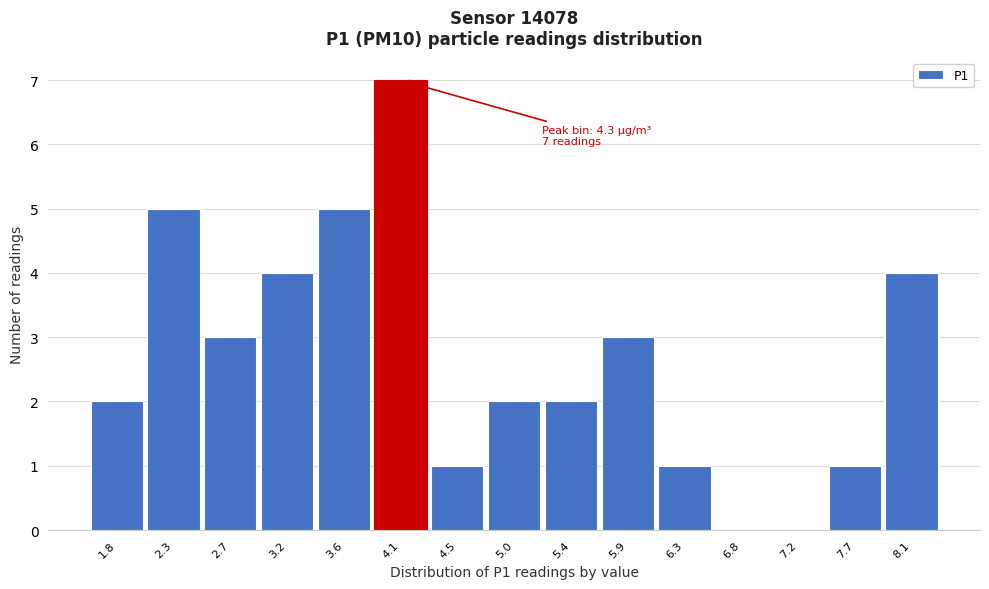

Reading left to right, list all the values displayed in this chart.

1.8=2	2.3=5	2.7=3	3.2=4	3.6=5	4.1=7	4.5=1	5.0=2	5.4=2	5.9=3	6.3=1	6.8=0	7.2=0	7.7=1	8.1=4